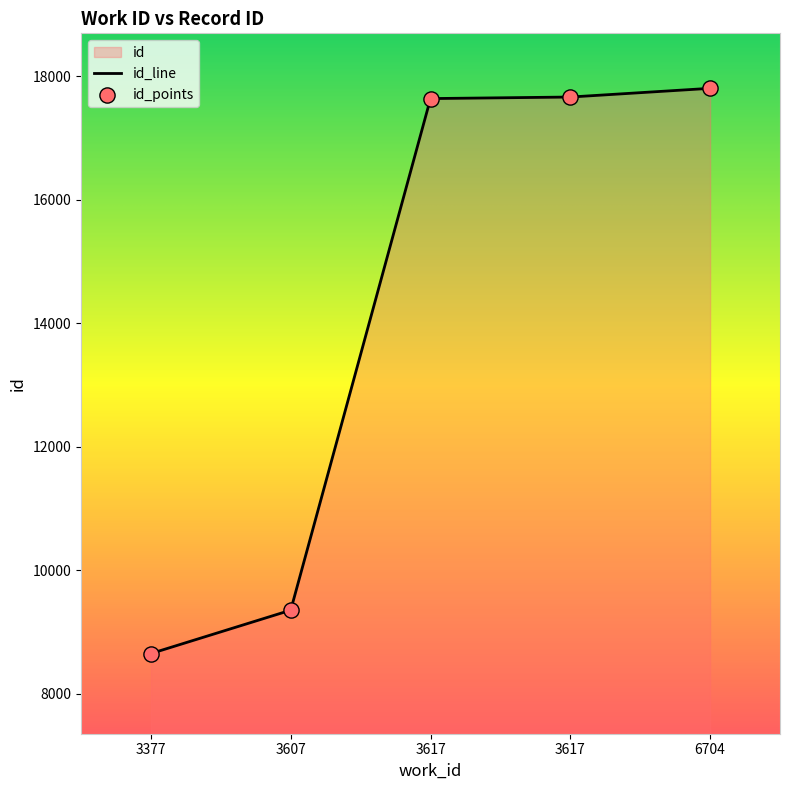

What is the change in value from 3377 to 3607?

+702